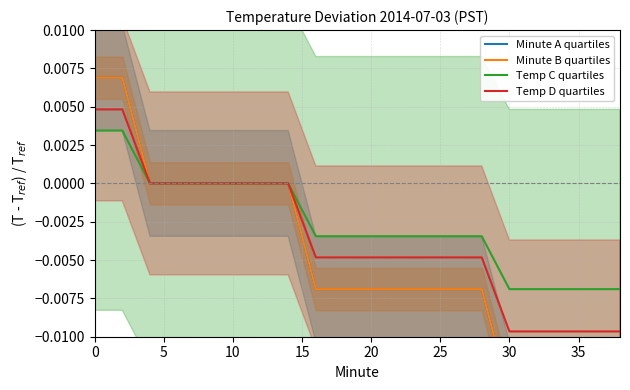

Where is Minute A quartiles nearest to the value 0?

10